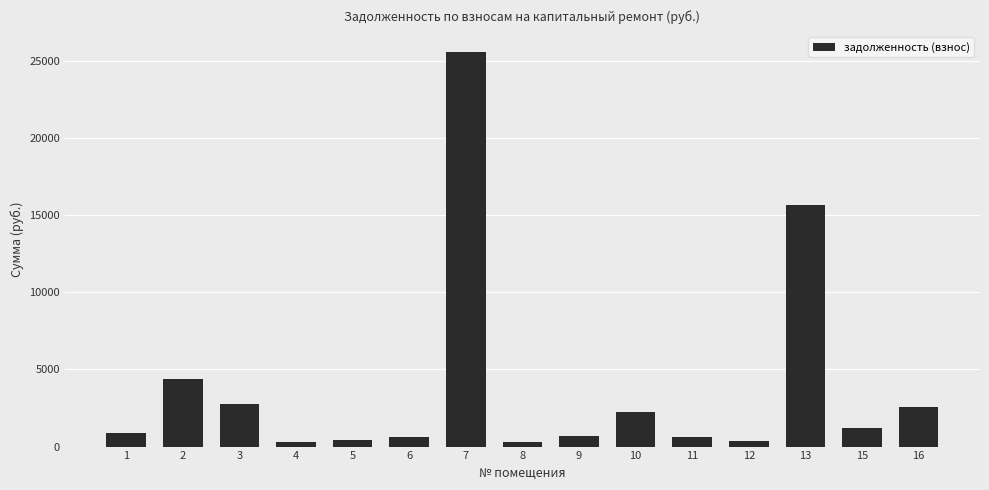

Which has a higher value, 10 or 11?

10